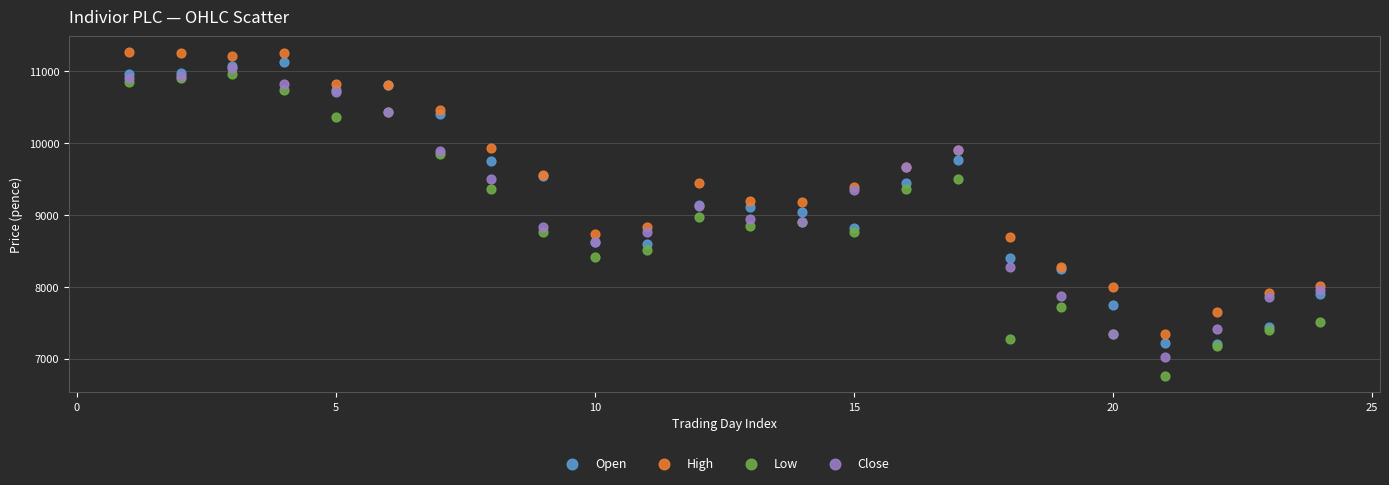

Which series reaches the minimum Y coordinate?

Low